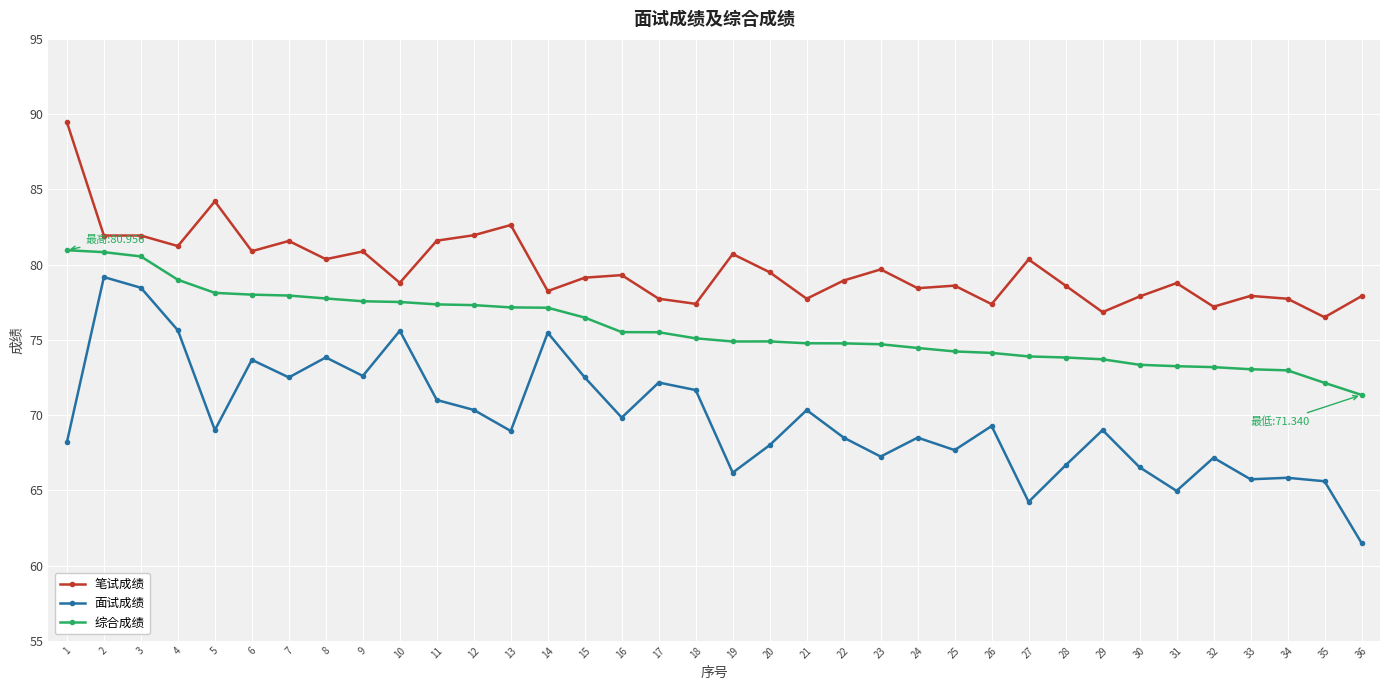

True or false: 笔试成绩 and 面试成绩 cross at least once.

False